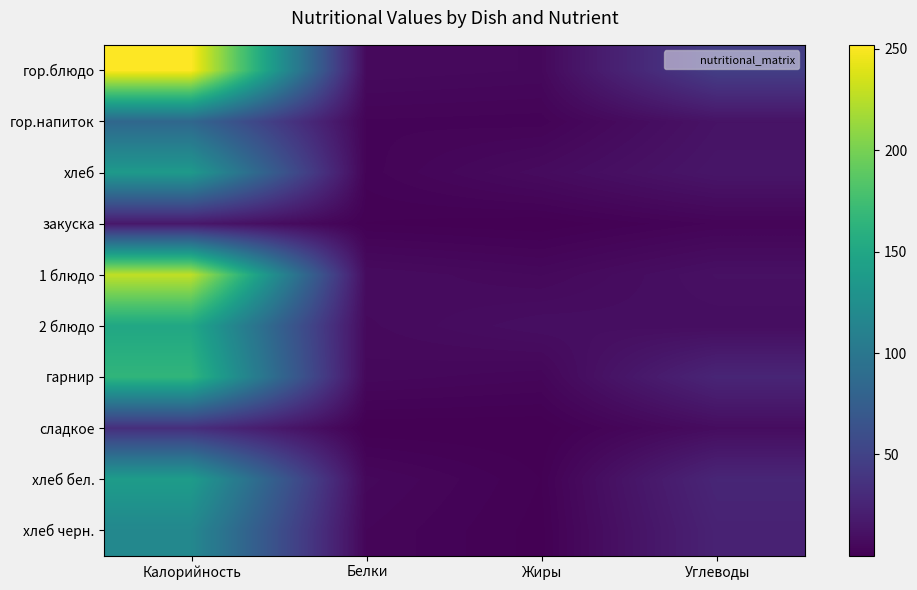

Reading left to right, list all the values displayed in this chart.

гор.блюдо: Калорийность=252.0	Белки=6.7	Жиры=5.8	Углеводы=46.2
гор.напиток: Калорийность=84.0	Белки=2.8	Жиры=2.4	Углеводы=12.8
хлеб: Калорийность=136.0	Белки=2.5	Жиры=7.5	Углеводы=14.6
закуска: Калорийность=16.2	Белки=1.0	Жиры=0.1	Углеводы=3.1
1 блюдо: Калорийность=228.2	Белки=7.9	Жиры=5.8	Углеводы=11.0
2 блюдо: Калорийность=150.5	Белки=6.6	Жиры=9.7	Углеводы=9.1
гарнир: Калорийность=165.5	Белки=5.5	Жиры=4.2	Углеводы=26.4
сладкое: Калорийность=33.6	Белки=0.1	Жиры=0.0	Углеводы=8.4
хлеб бел.: Калорийность=139.2	Белки=5.3	Жиры=1.0	Углеводы=26.7
хлеб черн.: Калорийность=117.5	Белки=4.0	Жиры=0.5	Углеводы=24.1